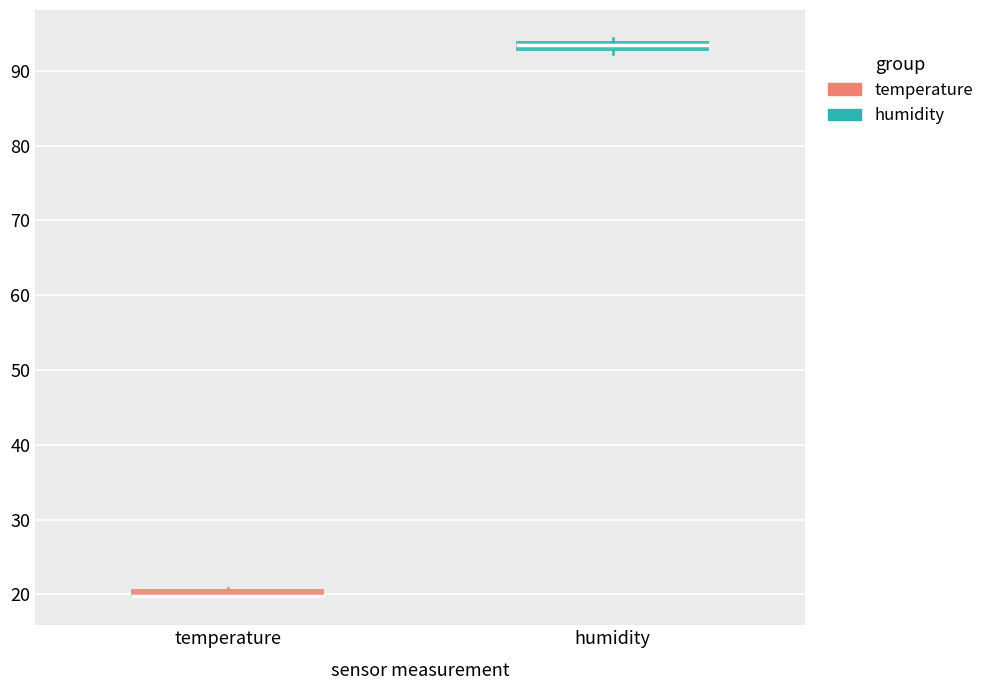

Where is the lower edge of the box for humidity on the y-axis? The values are not printed on the chart, so give them approximately, as read against the axis.

93